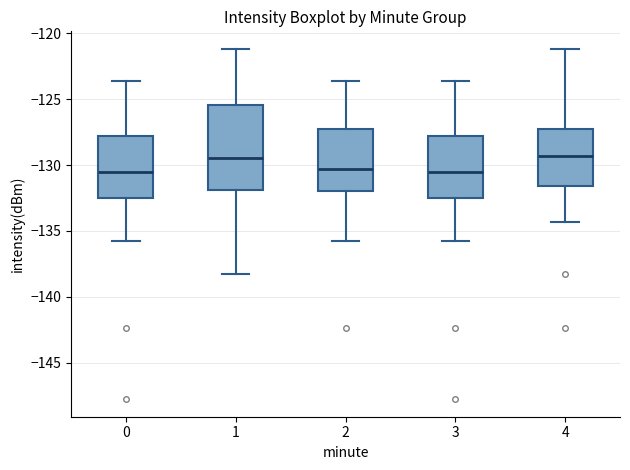

Reading left to right, transcribe this box plot: for each box, give where its median line is, the range the box spans, and where its two whiskers end, as read against the y-axis. The values are not printed on the chart, so give them approximately, as read against the axis.

0: median -130.5, box -132.5 to -128.0, whiskers -136.0 to -123.5
1: median -129.5, box -132.0 to -125.5, whiskers -138.0 to -121.0
2: median -130.5, box -132.0 to -127.5, whiskers -136.0 to -123.5
3: median -130.5, box -132.5 to -128.0, whiskers -136.0 to -123.5
4: median -129.5, box -131.5 to -127.5, whiskers -134.5 to -121.0